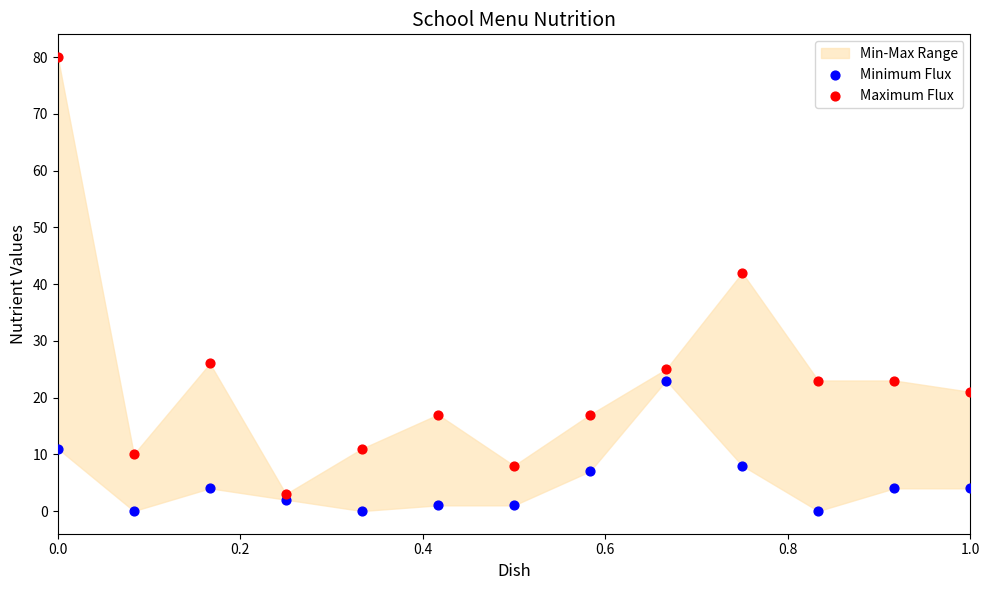

Which series reaches the minimum Y coordinate?

Minimum Flux